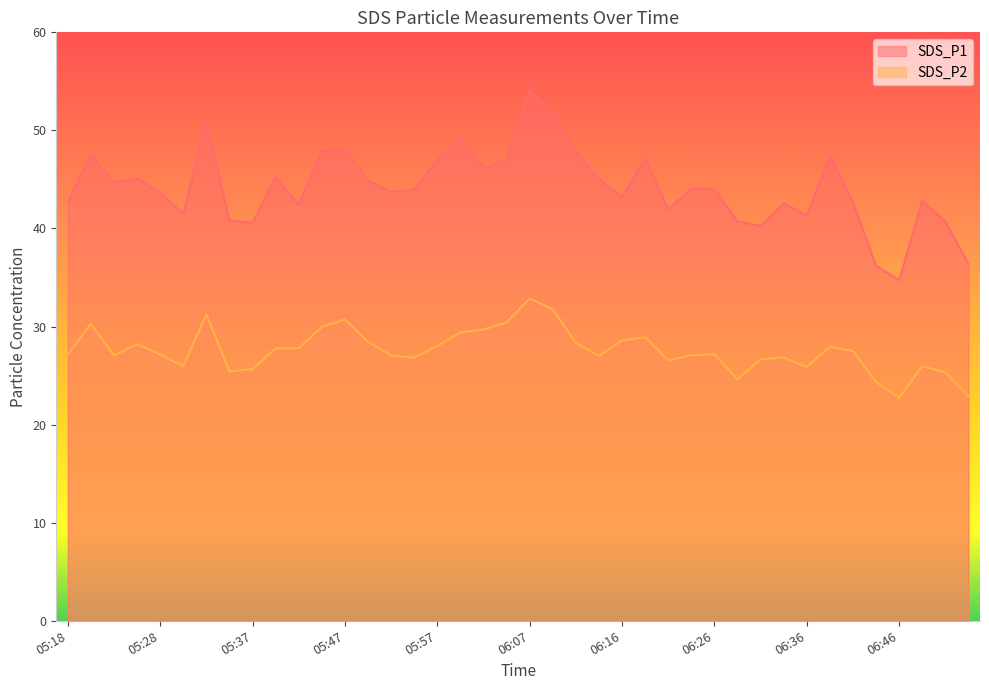

How many values in the SDS_P2 series are below 27?

14